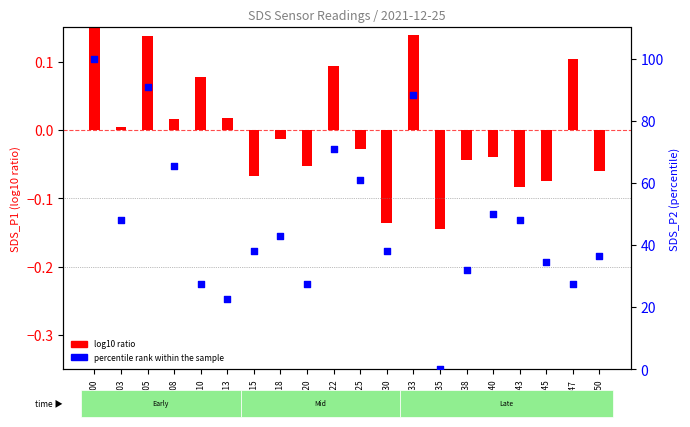

What is the change in value from 00:25 to 00:45?

-26.4